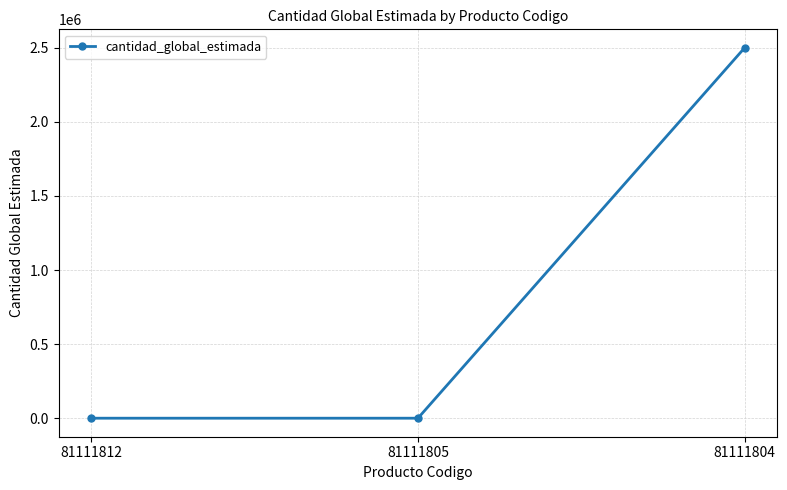

What is the greatest value displayed?

2500000